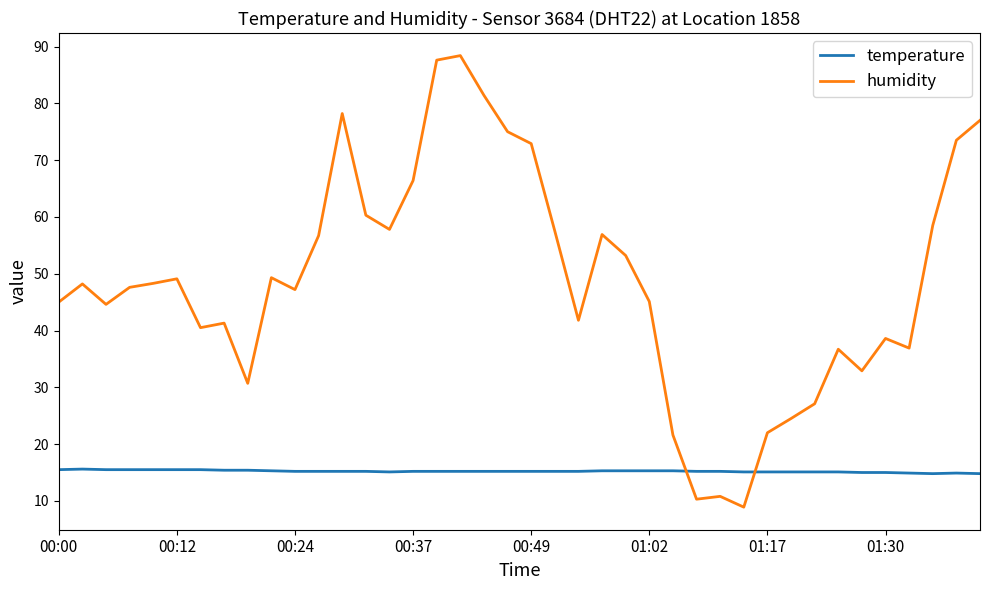

True or false: humidity and temperature intersect in this chart.

True